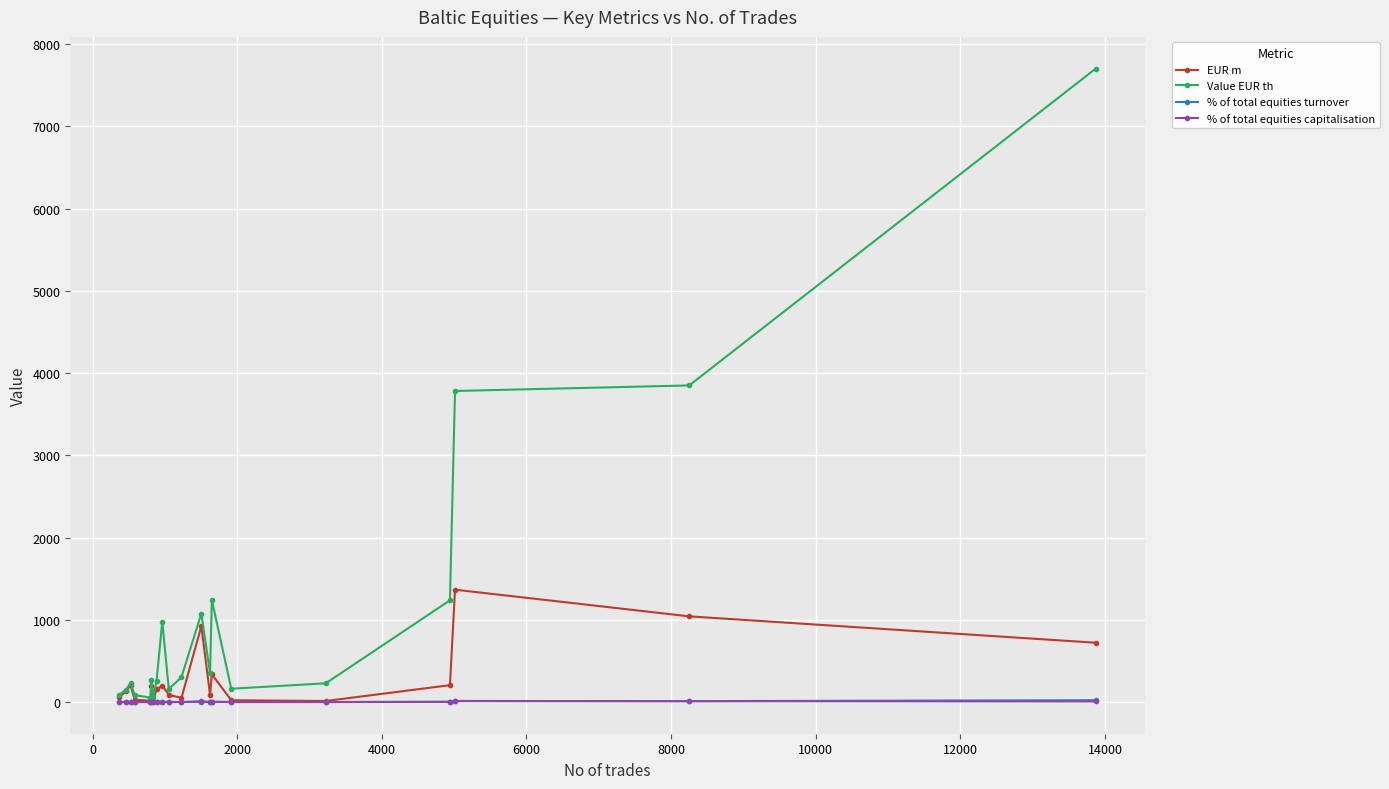

What is the highest value of the % of total equities capitalisation series?

13.5